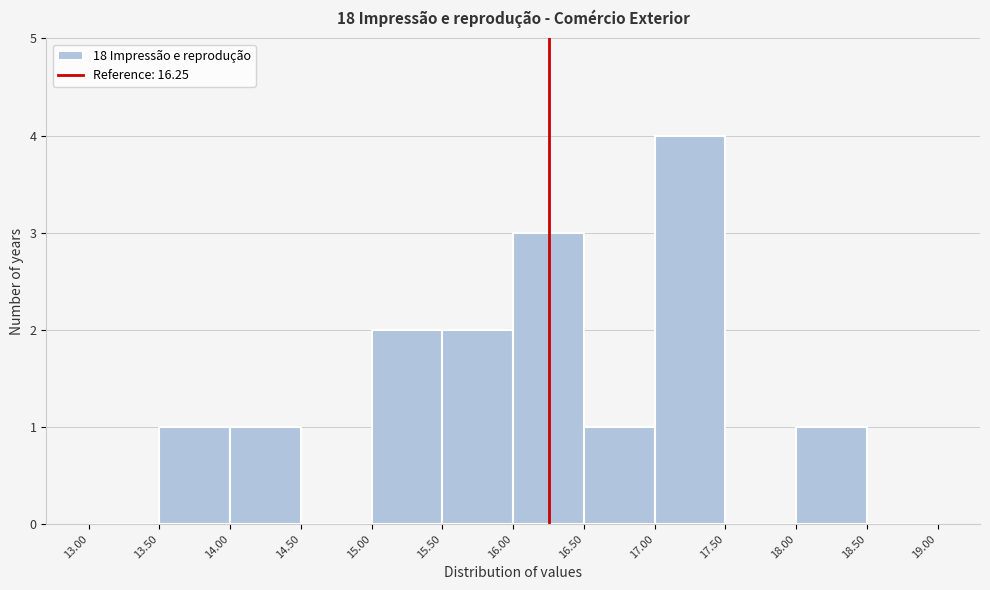

Reading left to right, transcribe this chart: for each bar, give the range it covers on the x-axis and its height. The values are not printed on the chart, so give them approximately, as read against the axis.

13.00 to 13.50: 0
13.50 to 14.00: 1
14.00 to 14.50: 1
14.50 to 15.00: 0
15.00 to 15.50: 2
15.50 to 16.00: 2
16.00 to 16.50: 3
16.50 to 17.00: 1
17.00 to 17.50: 4
17.50 to 18.00: 0
18.00 to 18.50: 1
18.50 to 19.00: 0